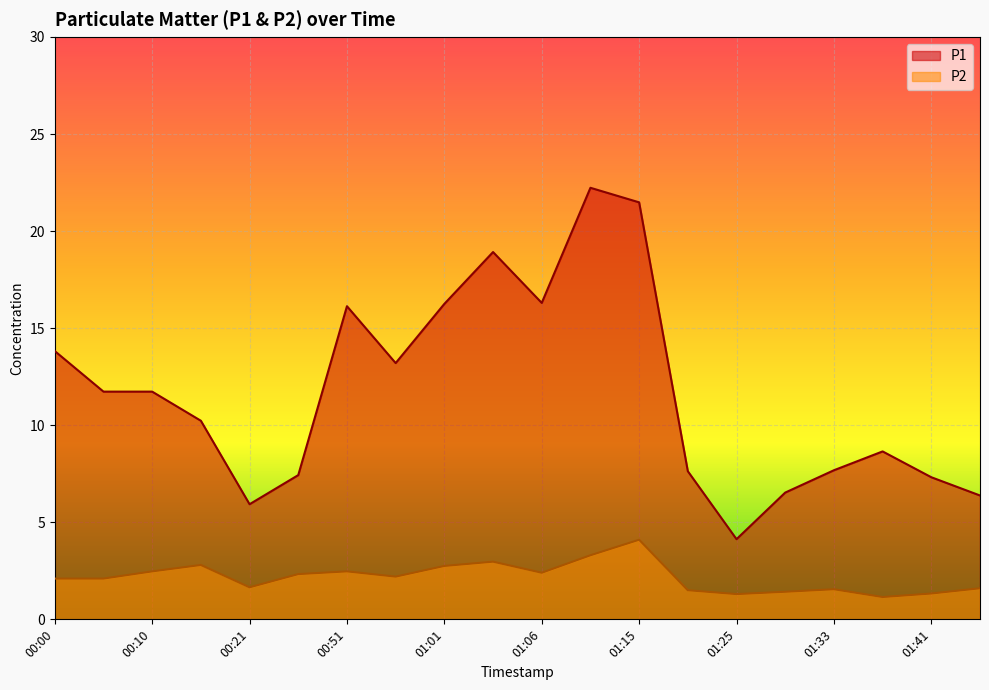

Reading left to right, what are all the values shown in this chart?

P1: 00:00=13.8	00:03=11.7	00:10=11.7	00:15=10.2	00:21=5.9	00:23=7.4	00:51=16.1	00:56=13.2	01:01=16.2	01:04=18.9	01:06=16.3	01:12=22.2	01:15=21.5	01:22=7.6	01:25=4.1	01:30=6.5	01:33=7.7	01:38=8.7	01:41=7.3	01:49=6.4
P2: 00:00=2.1	00:03=2.1	00:10=2.5	00:15=2.8	00:21=1.6	00:23=2.3	00:51=2.5	00:56=2.2	01:01=2.8	01:04=3.0	01:06=2.4	01:12=3.3	01:15=4.1	01:22=1.5	01:25=1.3	01:30=1.4	01:33=1.6	01:38=1.1	01:41=1.3	01:49=1.6